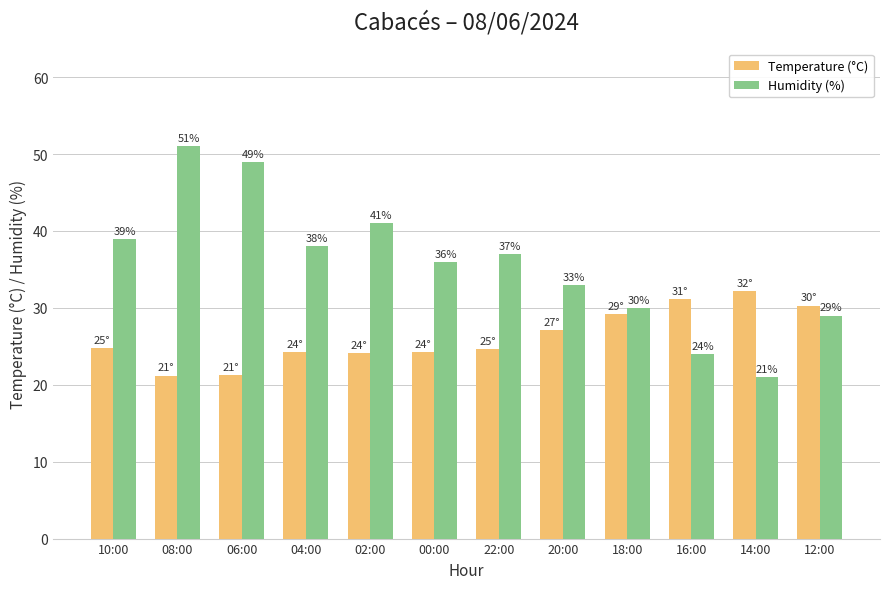

What is the value of the Temperature (°C) bar at the 11th from the left?

32.2